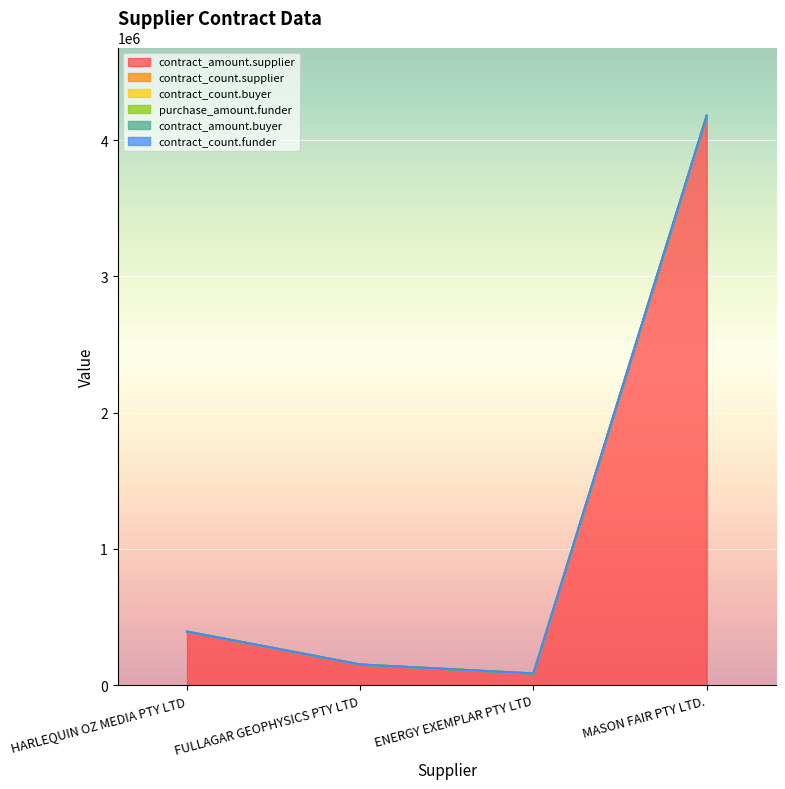

True or false: purchase_amount.funder and contract_count.supplier cross at least once.

False